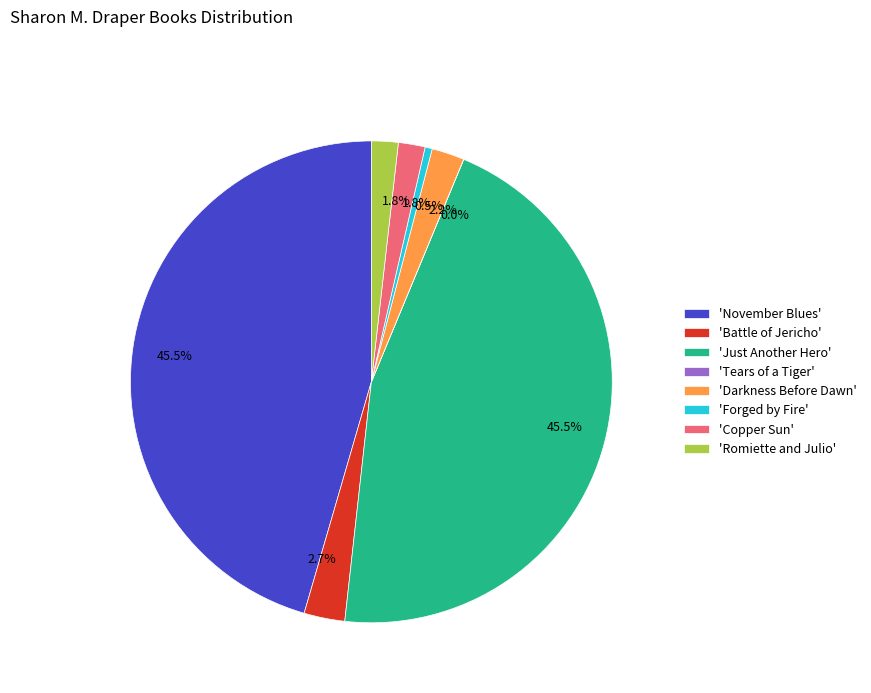

Does any single category account for the majority?

No